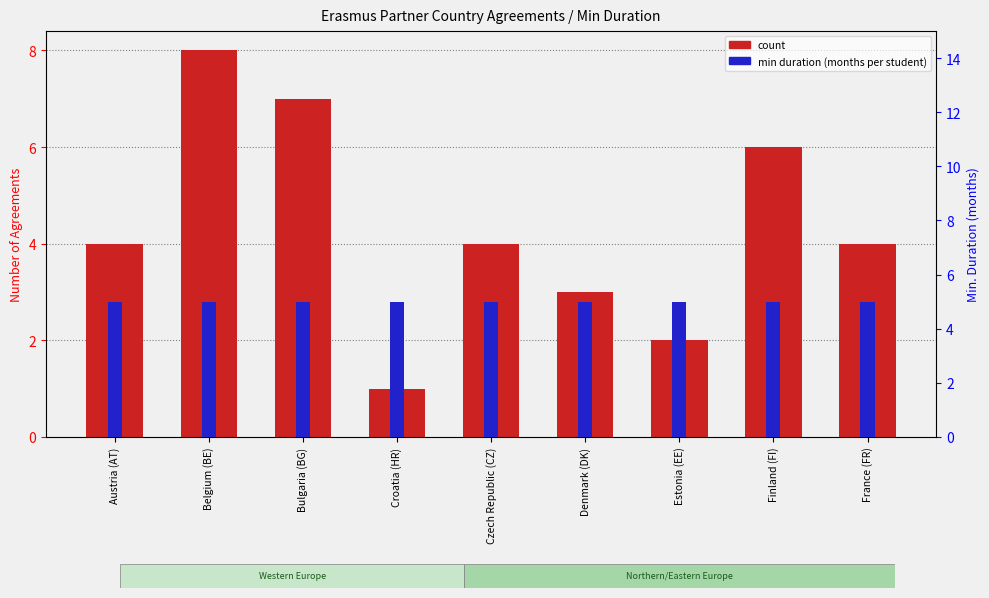

What is the difference between the second highest and second lowest values in the count series?

5